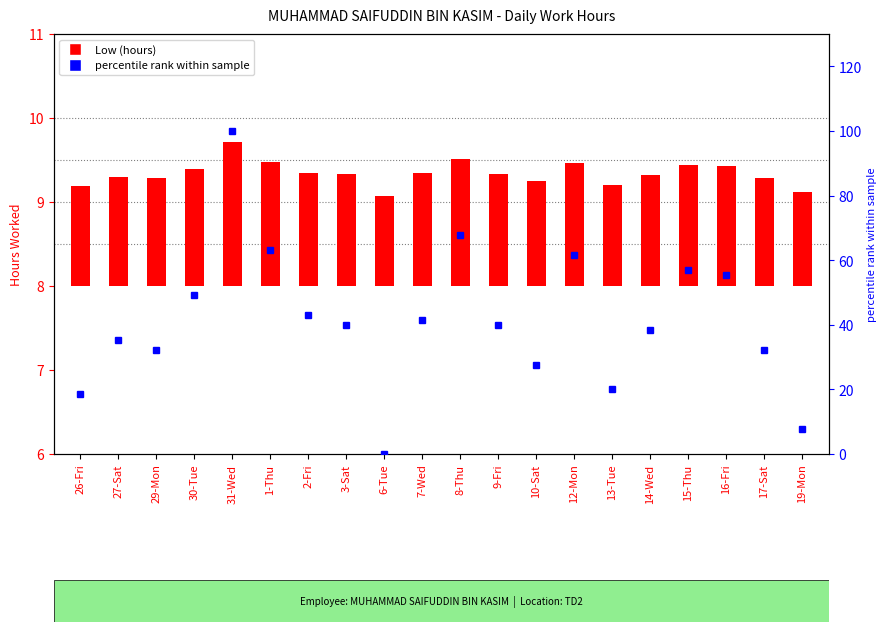

The Low (hours) series shows 0.8 at 15-Thu. True or false?

False